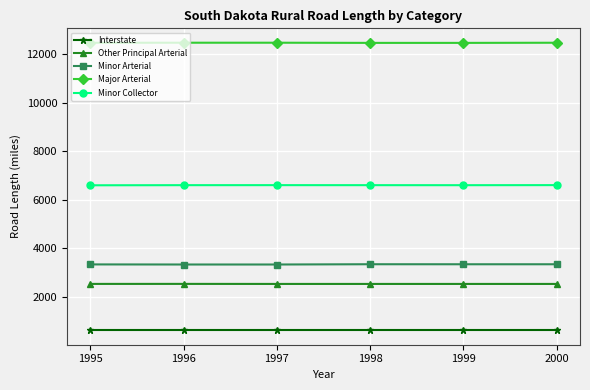

True or false: Other Principal Arterial has more than 2 interior local peaks.

False